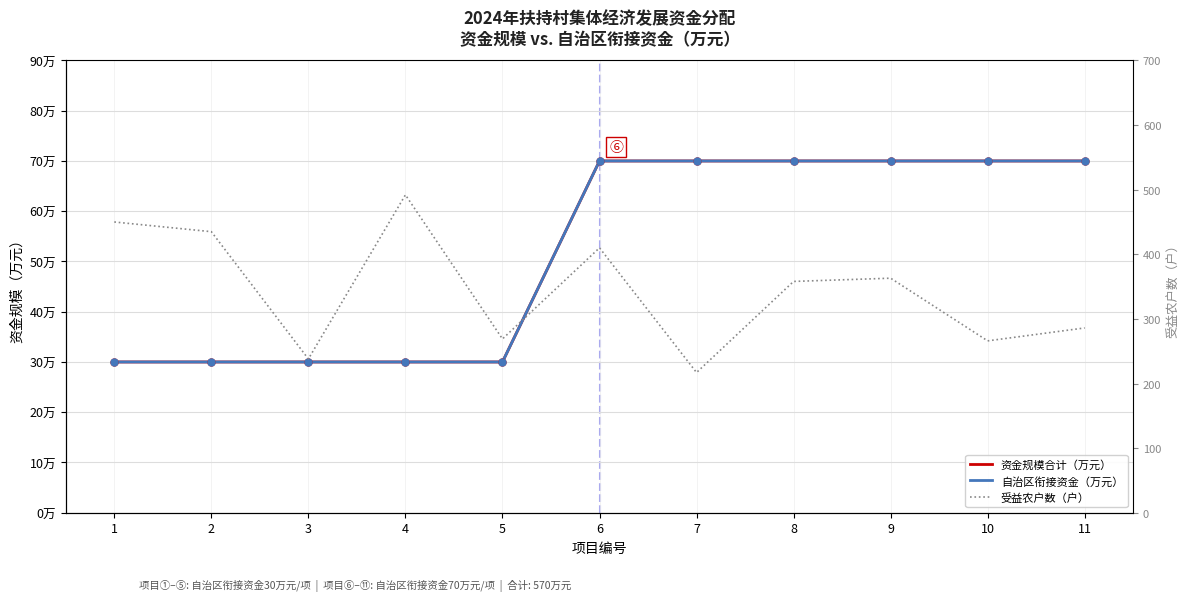

Is the value of 资金规模合计（万元） at 5 greater than the value of 受益农户数（户） at 4?

No